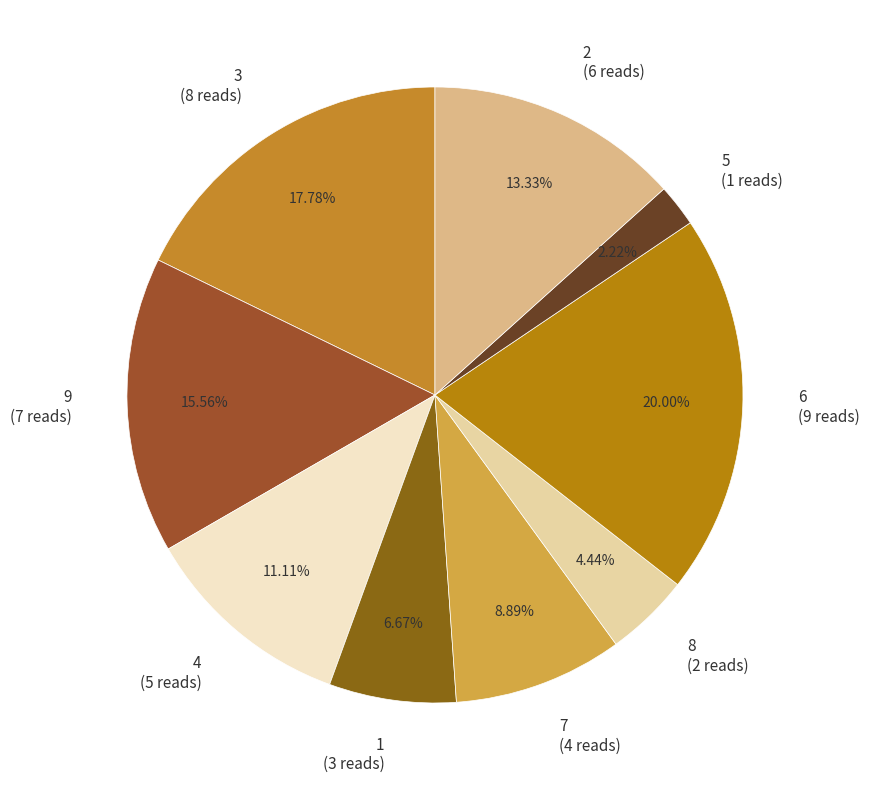

Which slice is the largest?

6